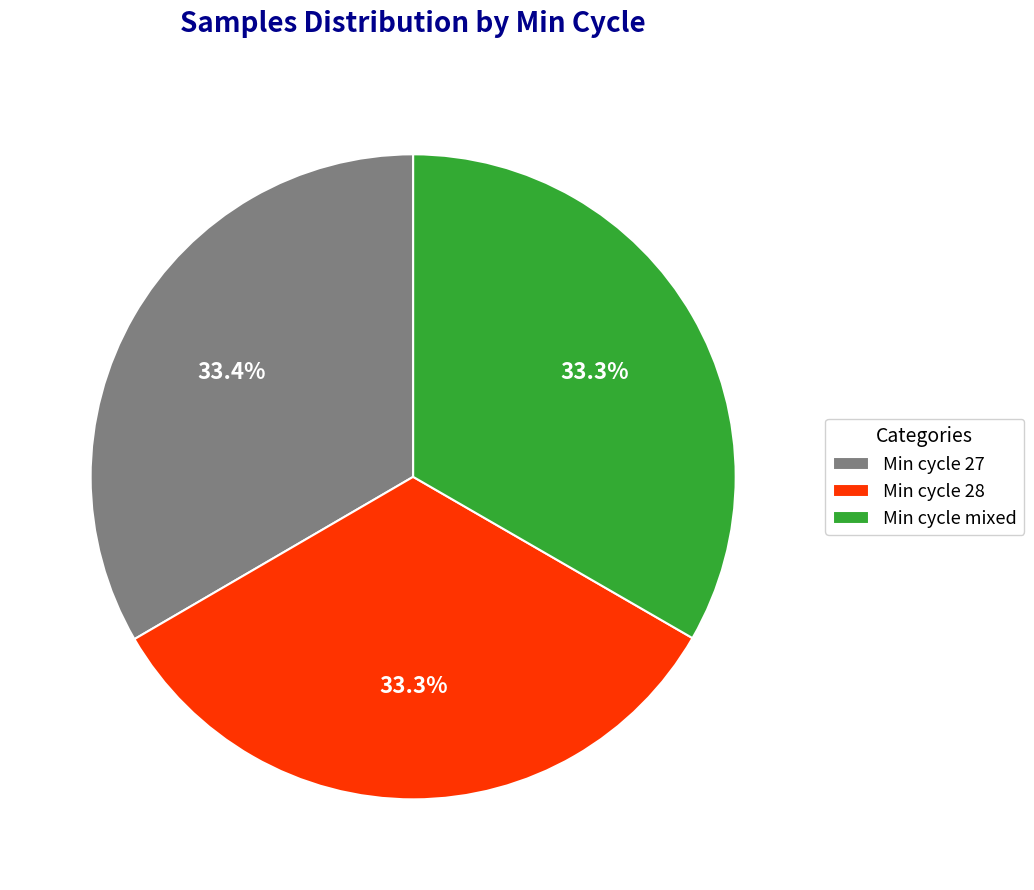

Approximately how many times larger is the value at Min cycle 28 compared to Min cycle mixed?

1.0